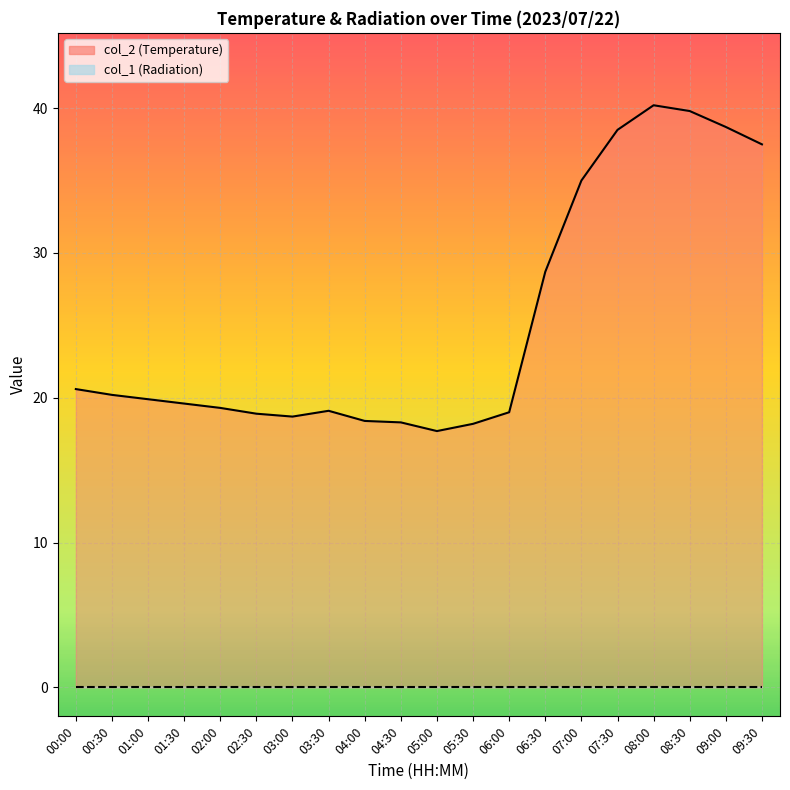

Where is the first local minimum for col_2 line?

03:00